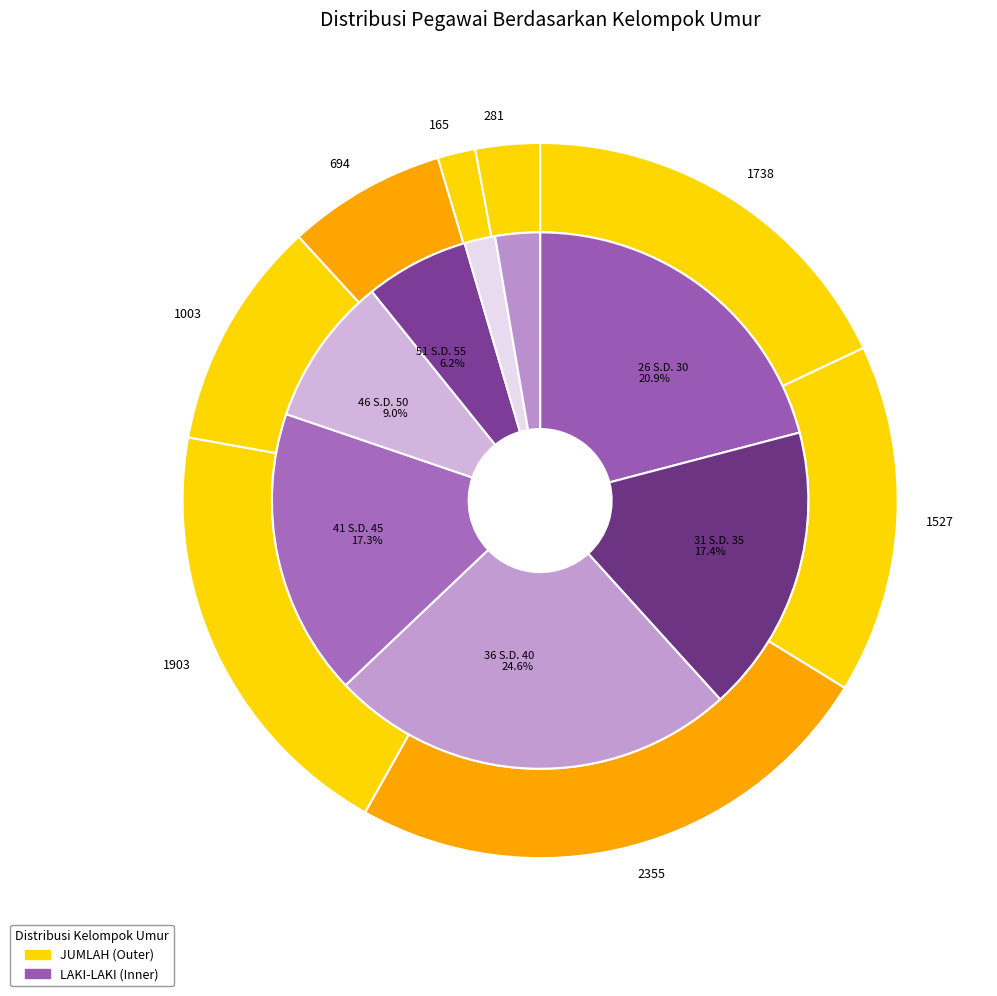

To the nearest percent, what is the difference between the largest and smallest slice percentages?

23%